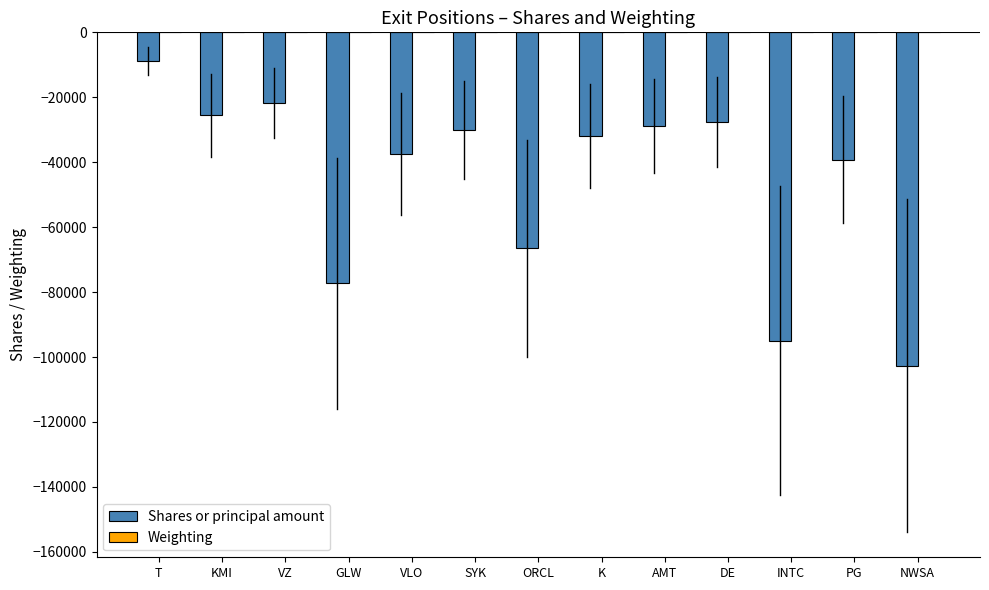

Are the bars grouped side by side (vs. stacked)?

Yes